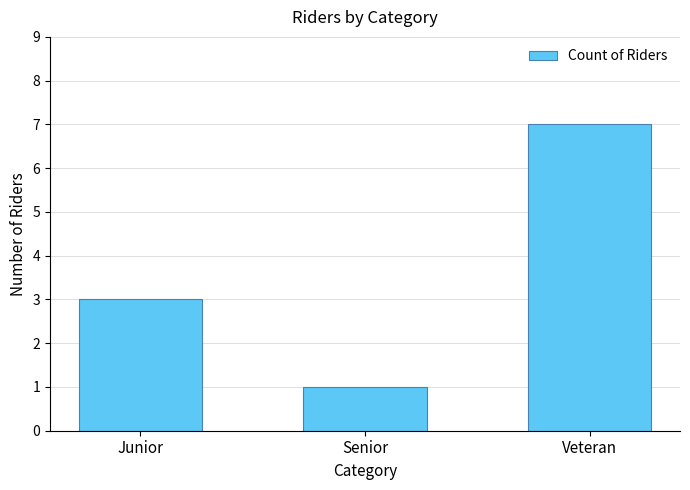

Which label corresponds to the smallest value in the chart?

Senior